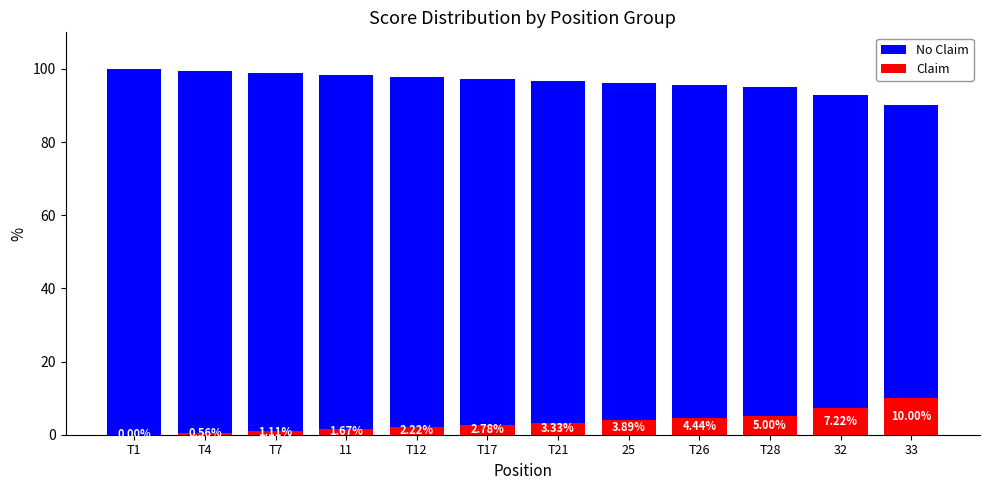

What is the total value across all series at T28?

100.0